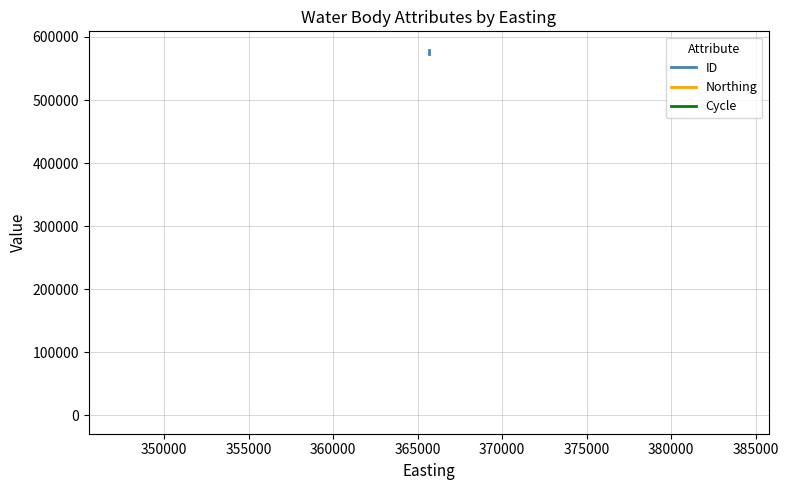

What is the value of the Northing point at the 2nd from the left?

532935